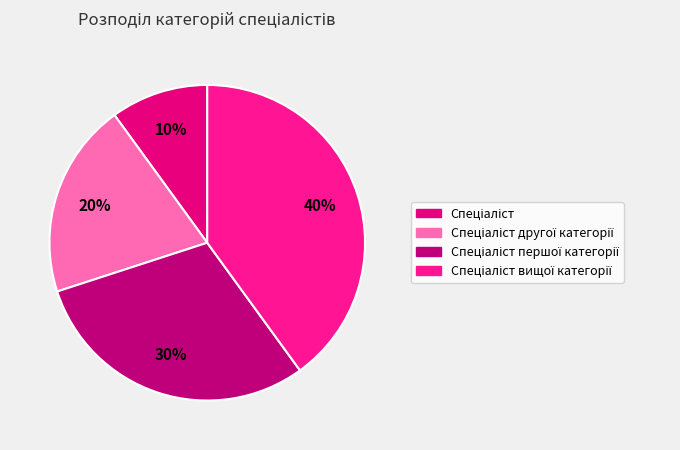

To the nearest percent, what is the average slice percentage?

25%